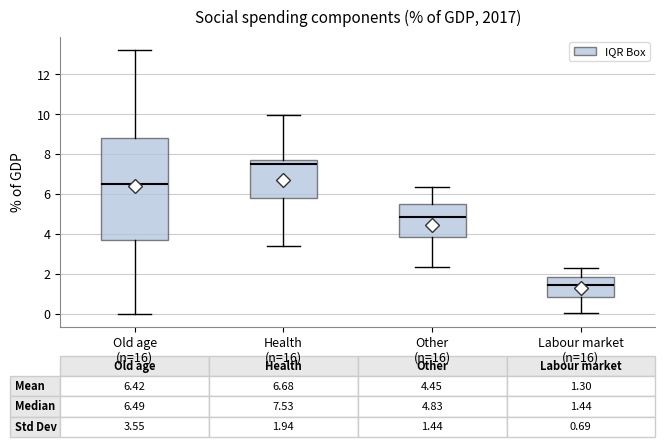

Which box is the tallest, from its lower edge to its upper edge?

Old age (n=16)